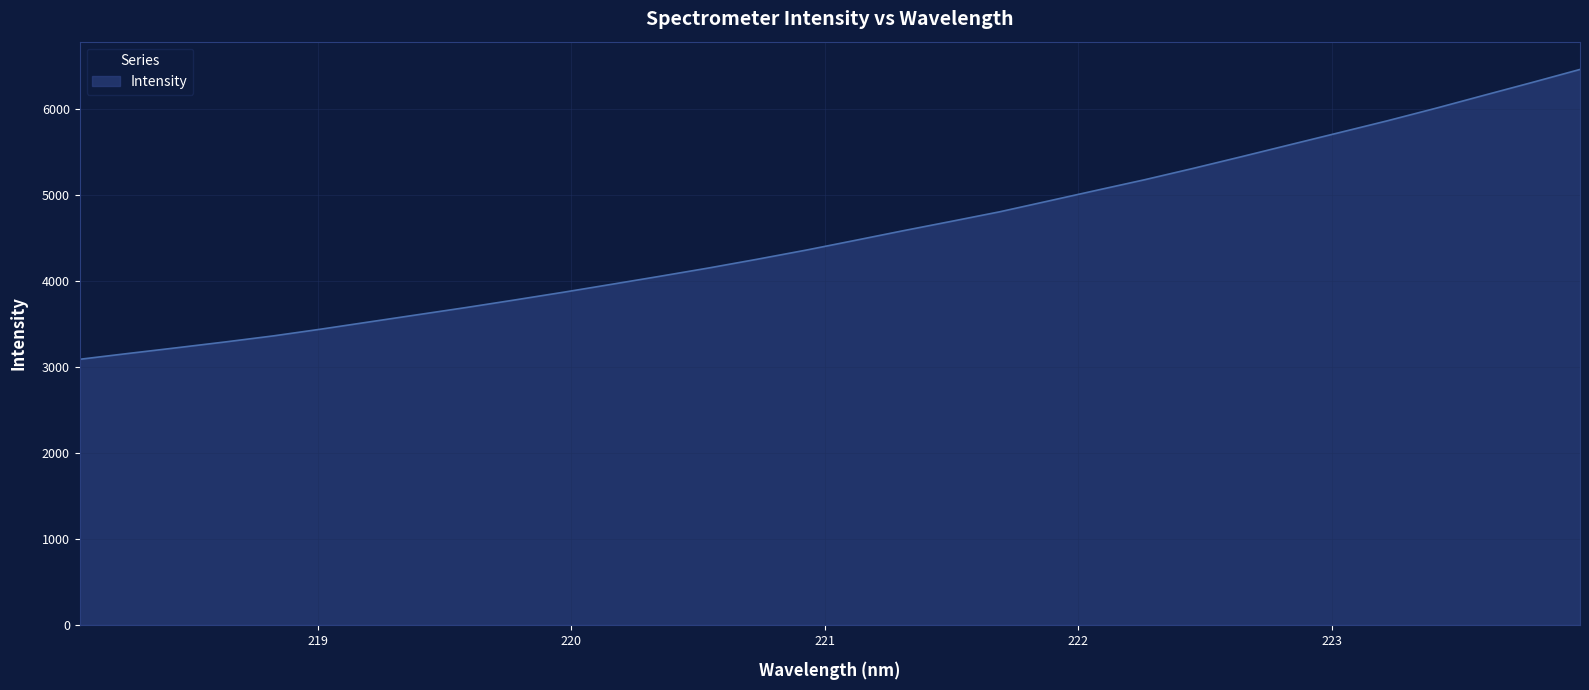

What is the minimum value shown in the chart?

3089.2